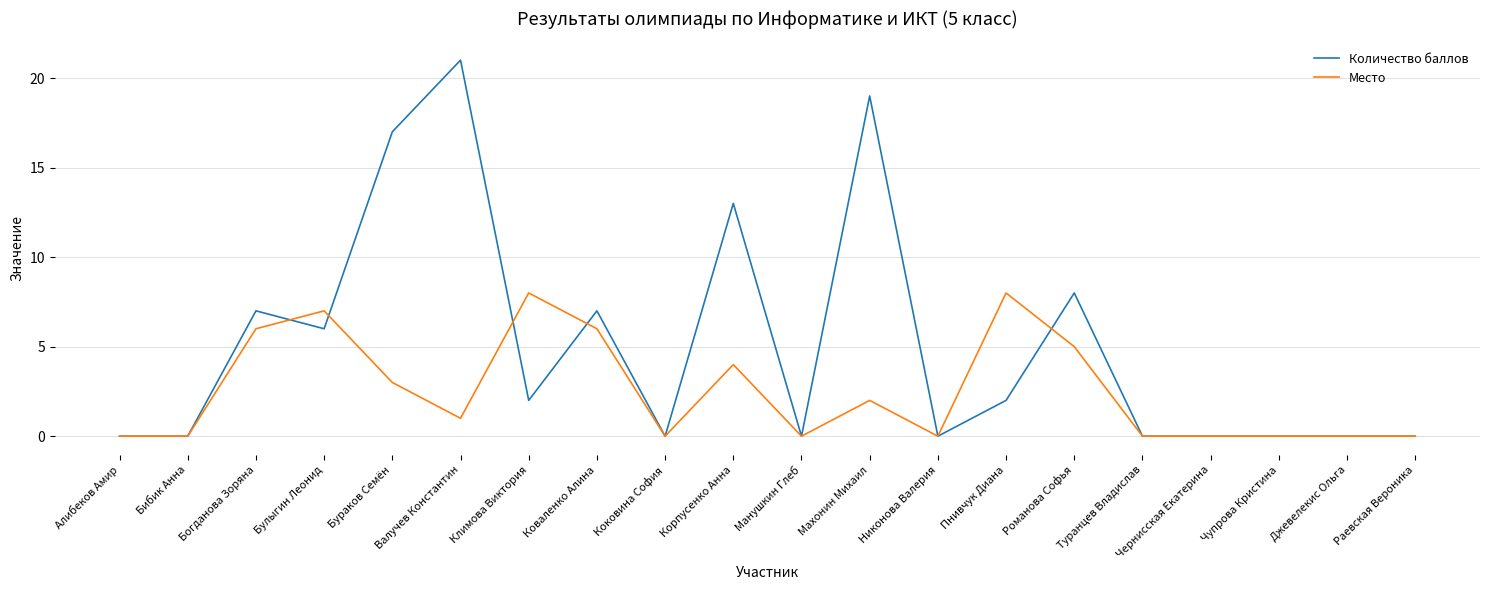

What is the difference between the Место values at Туранцев Владислав and Валучев Константин?

1